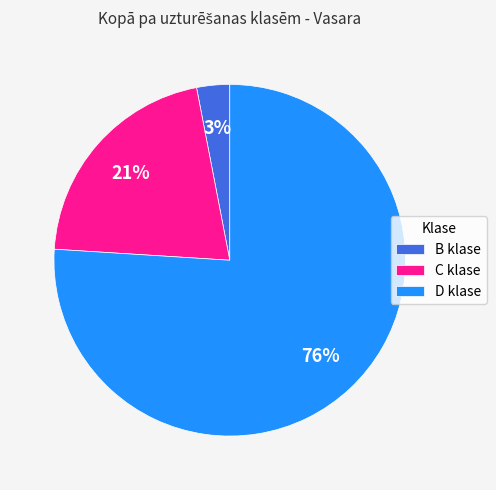

Is the sum of D klase and C klase greater than half?

Yes